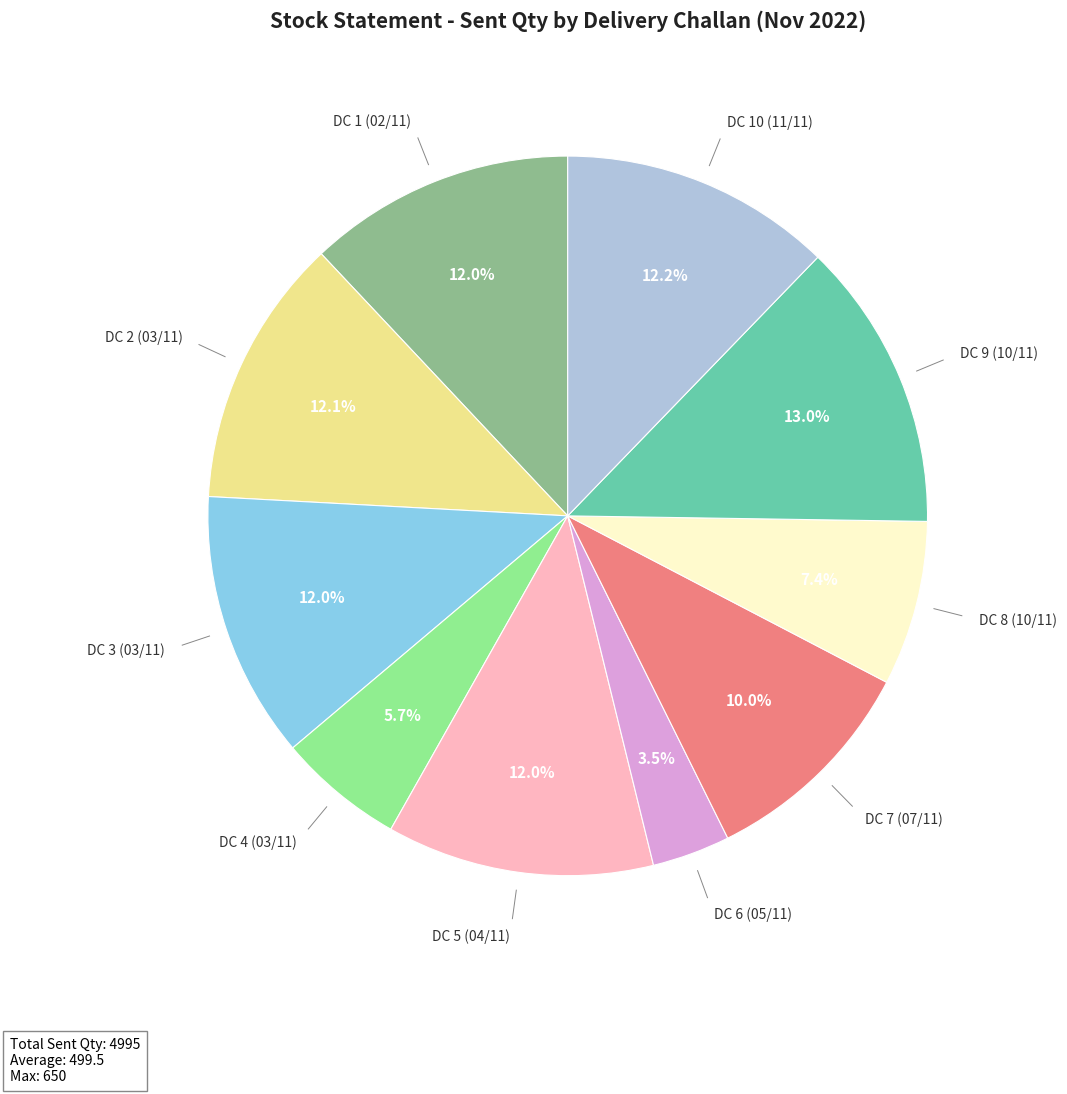

Is there a majority slice in this chart?

No